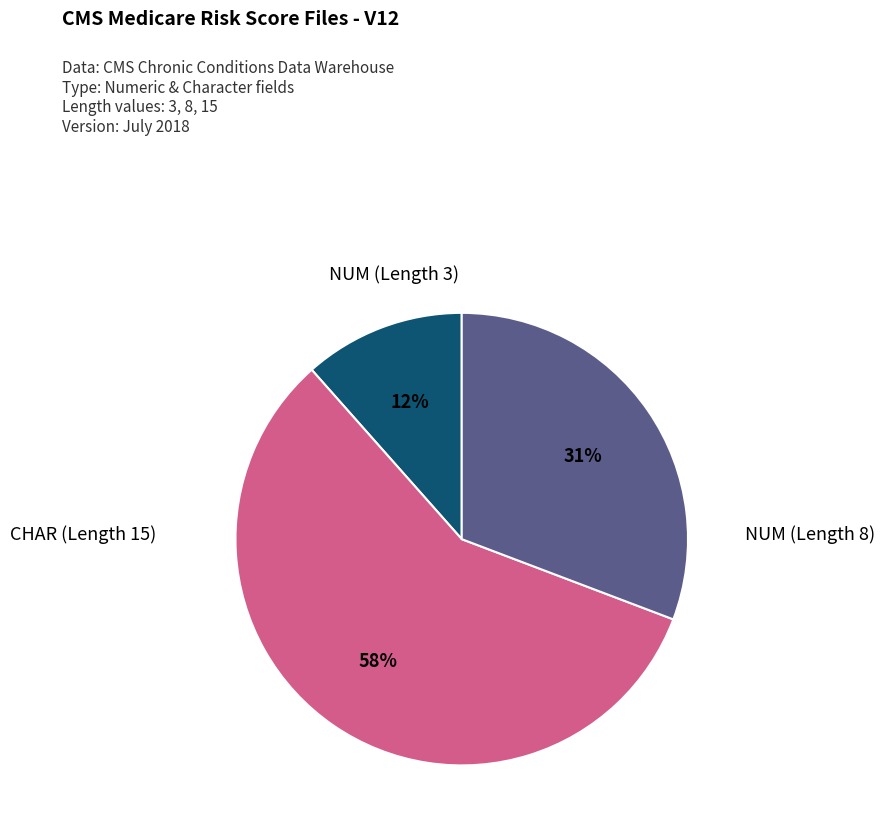

Is there a majority slice in this chart?

Yes